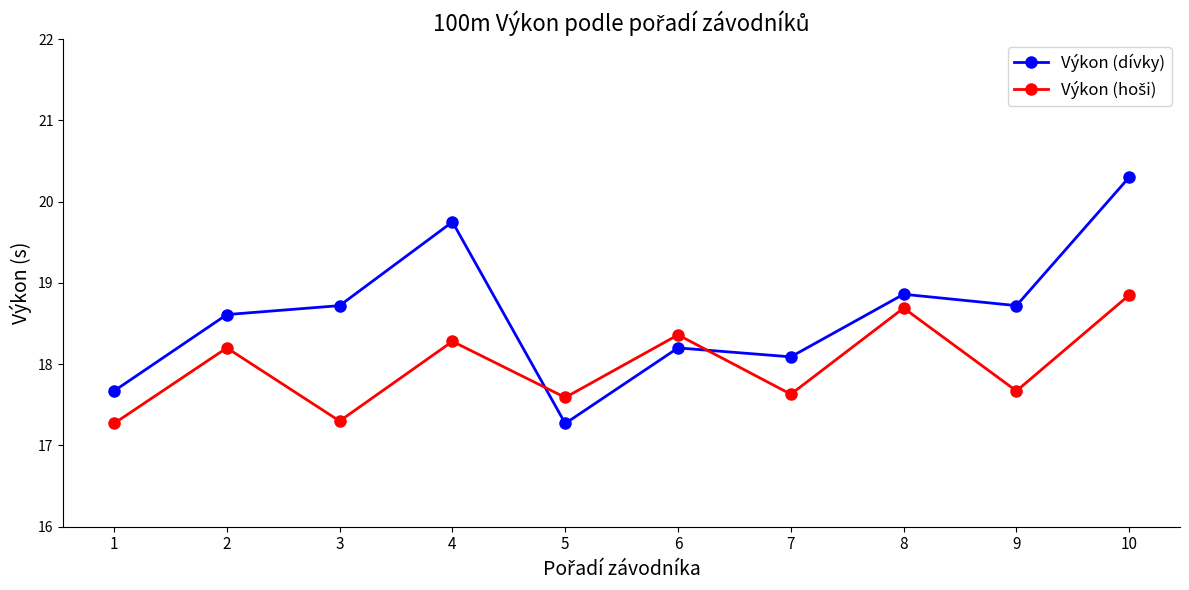

The Výkon (dívky) series shows 31.7 at 4. True or false?

False